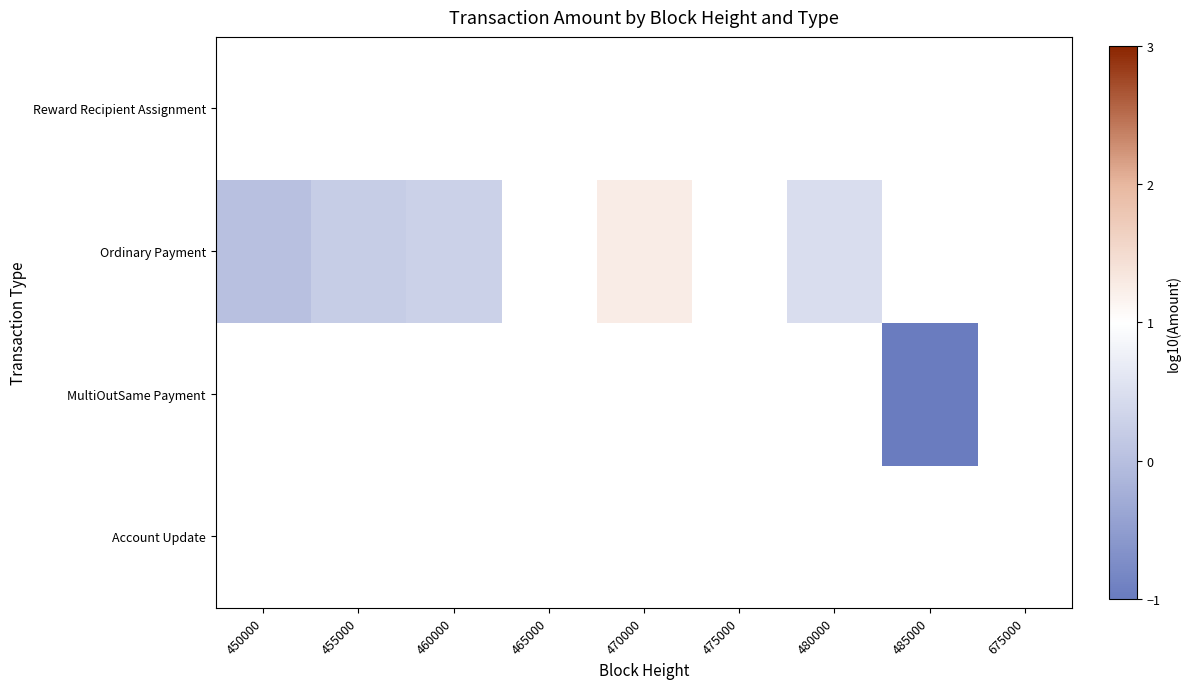

Is it true that MultiOutSame Payment equals -2.3 at 485000?

False